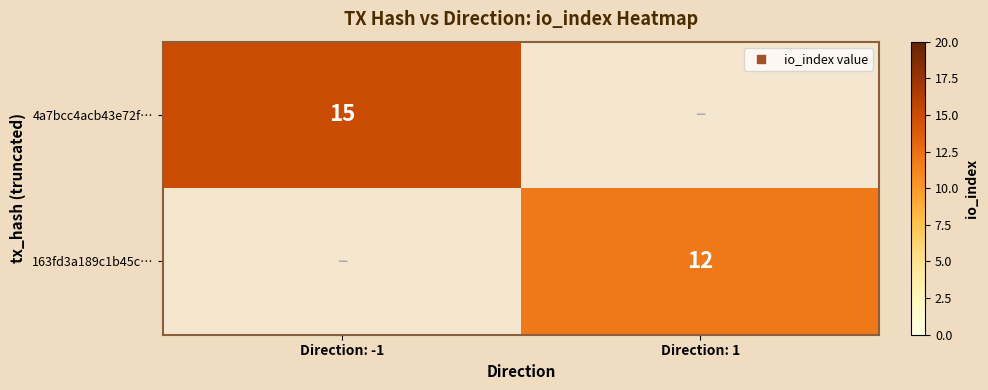

Which category has the highest value in the 4a7bcc4acb43e72f… series?

Direction: -1